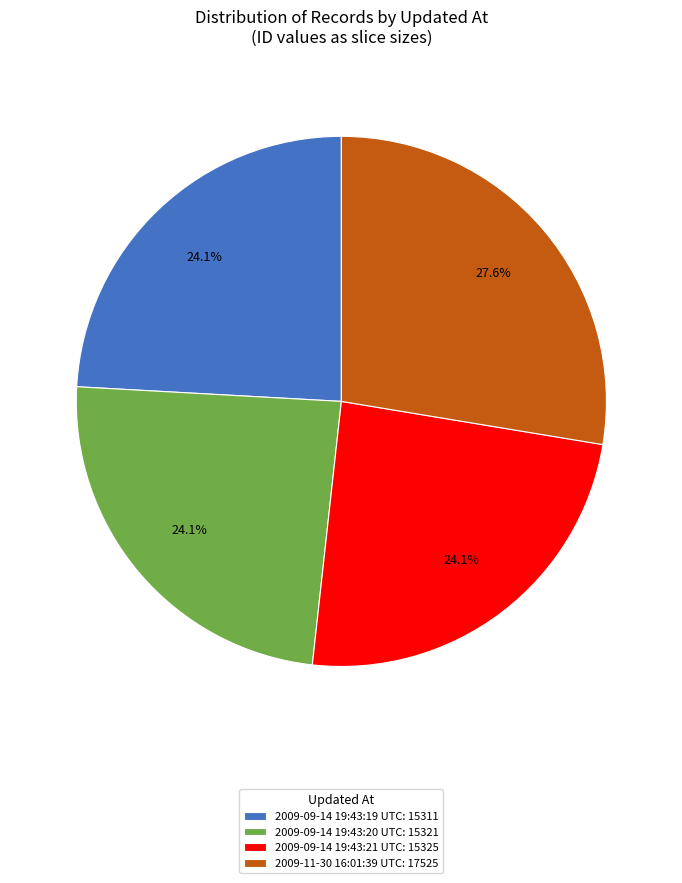

Does any single category account for the majority?

No